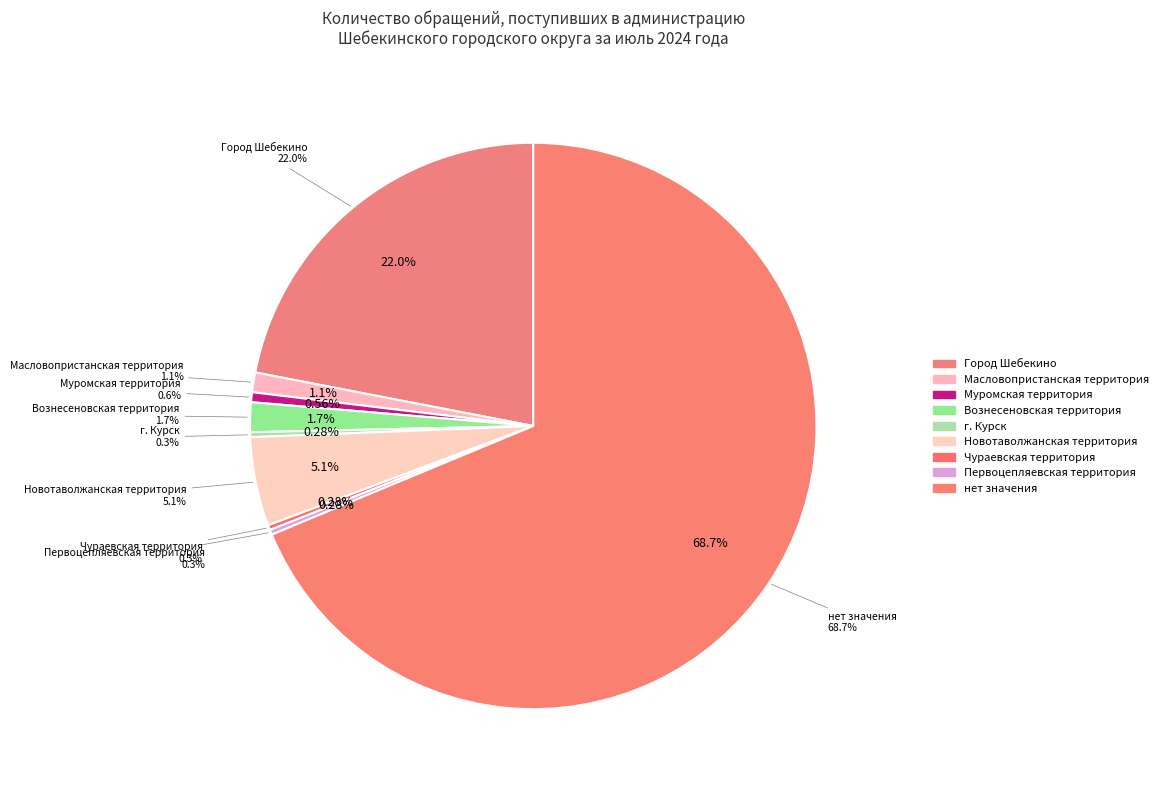

What percentage is the Муромская территория slice, to the nearest percent?

1%